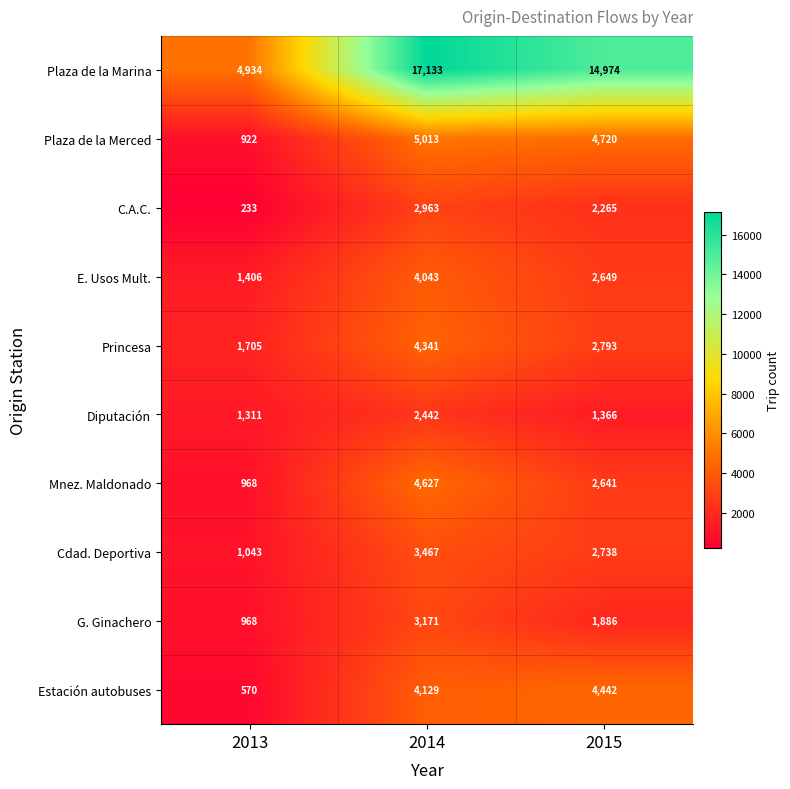

True or false: Plaza de la Marina has a value of 4934 at 2013.

True